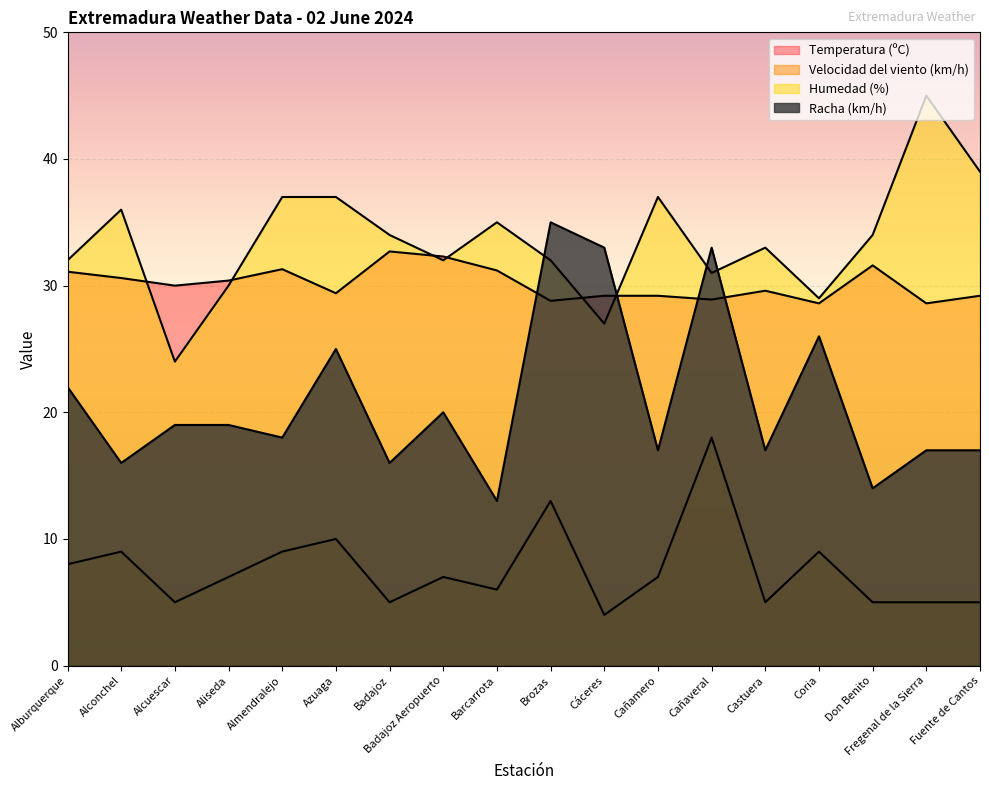

In Velocidad del viento (km/h), how many points are lower than both neighbors (excluding endpoints)?

5